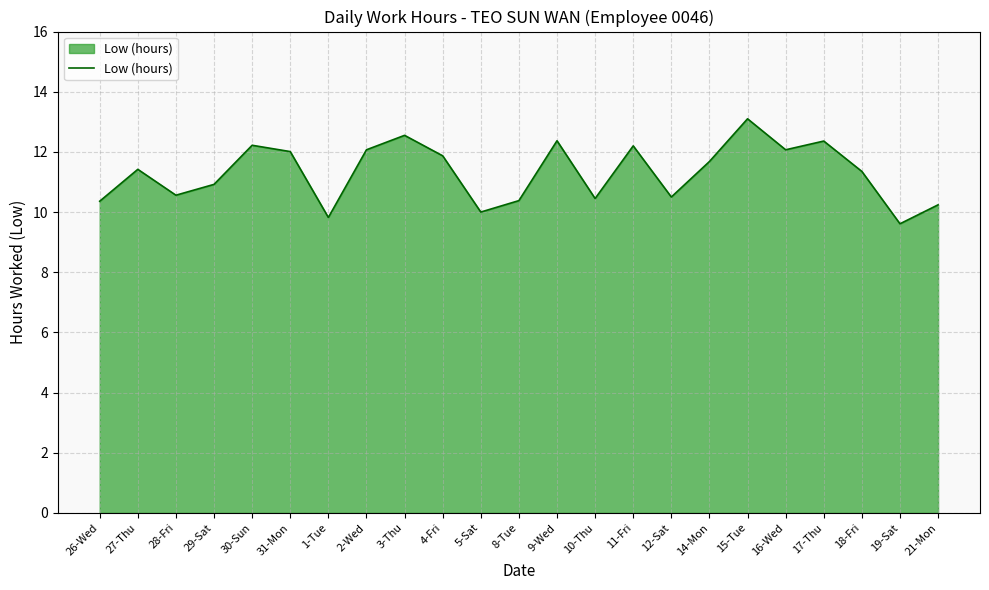

What is the difference between the maximum and minimum values?

3.5